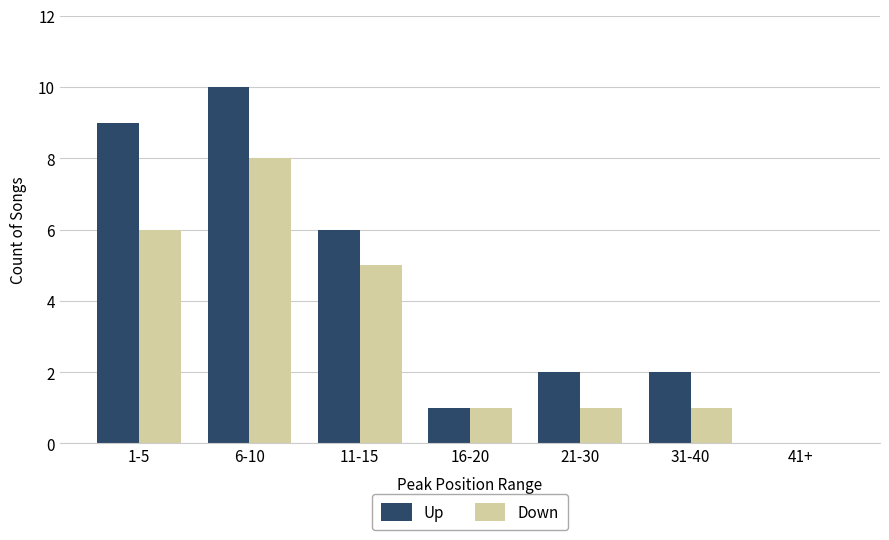

How many positive values does the Up series have?

6